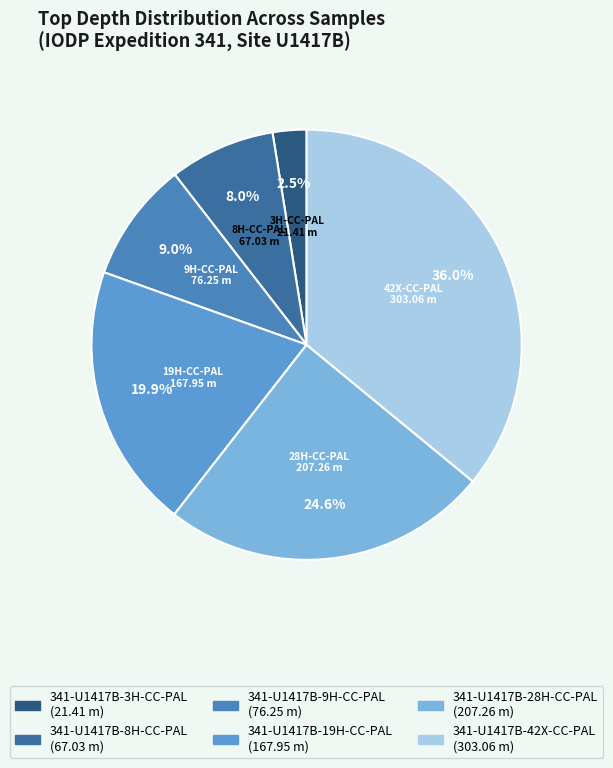

What percentage is NOT represented by 341-U1417B-19H-CC-PAL?

80.1%